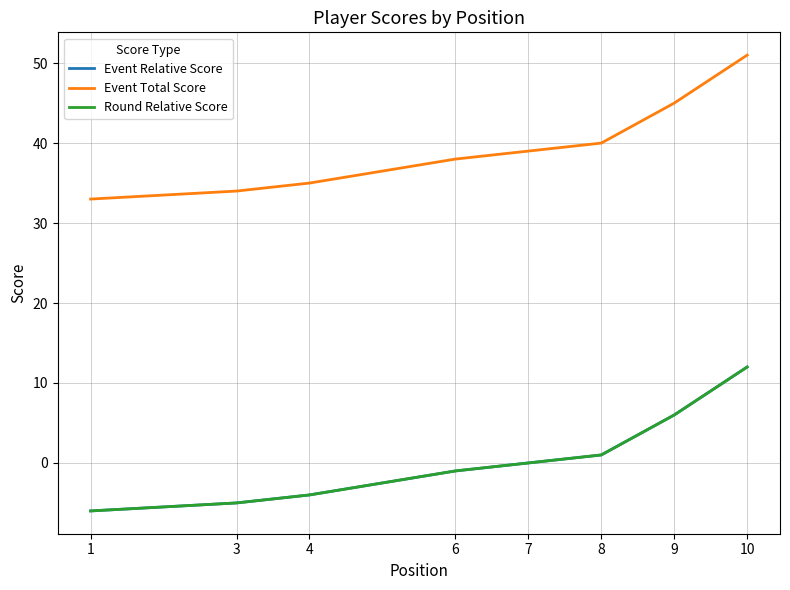

How many data points in Event Relative Score are above -1?

4